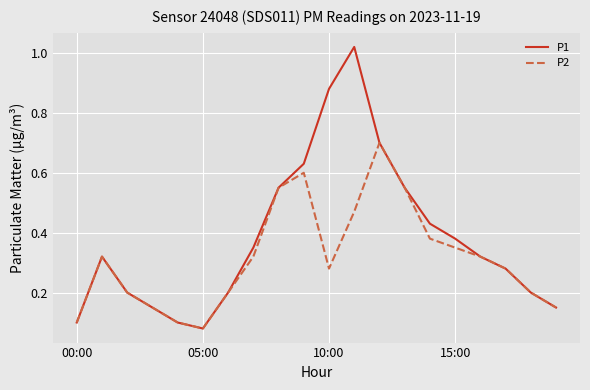

How many distinct data groups are displayed?

2